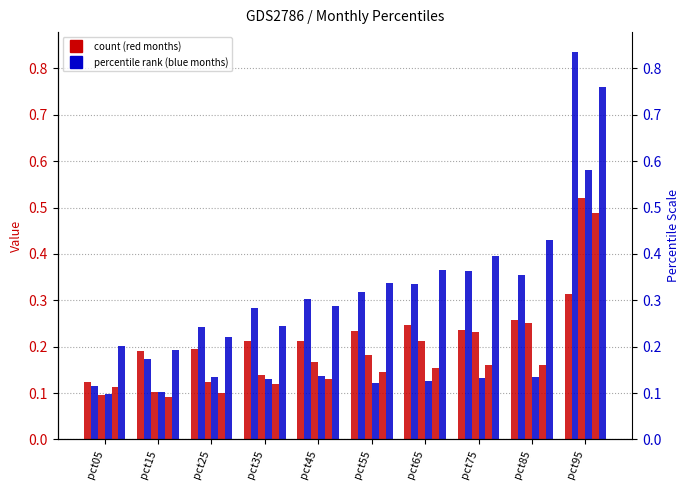

Reading right to left, transcribe all the data shown in this chart.

Jan: pct95=0.3	pct85=0.3	pct75=0.2	pct65=0.2	pct55=0.2	pct45=0.2	pct35=0.2	pct25=0.2	pct15=0.2	pct05=0.1
Feb: pct95=0.8	pct85=0.4	pct75=0.4	pct65=0.3	pct55=0.3	pct45=0.3	pct35=0.3	pct25=0.2	pct15=0.2	pct05=0.1
Mar: pct95=0.5	pct85=0.2	pct75=0.2	pct65=0.2	pct55=0.2	pct45=0.2	pct35=0.1	pct25=0.1	pct15=0.1	pct05=0.1
Apr: pct95=0.6	pct85=0.1	pct75=0.1	pct65=0.1	pct55=0.1	pct45=0.1	pct35=0.1	pct25=0.1	pct15=0.1	pct05=0.1
May: pct95=0.5	pct85=0.2	pct75=0.2	pct65=0.2	pct55=0.1	pct45=0.1	pct35=0.1	pct25=0.1	pct15=0.1	pct05=0.1
Jun: pct95=0.8	pct85=0.4	pct75=0.4	pct65=0.4	pct55=0.3	pct45=0.3	pct35=0.2	pct25=0.2	pct15=0.2	pct05=0.2